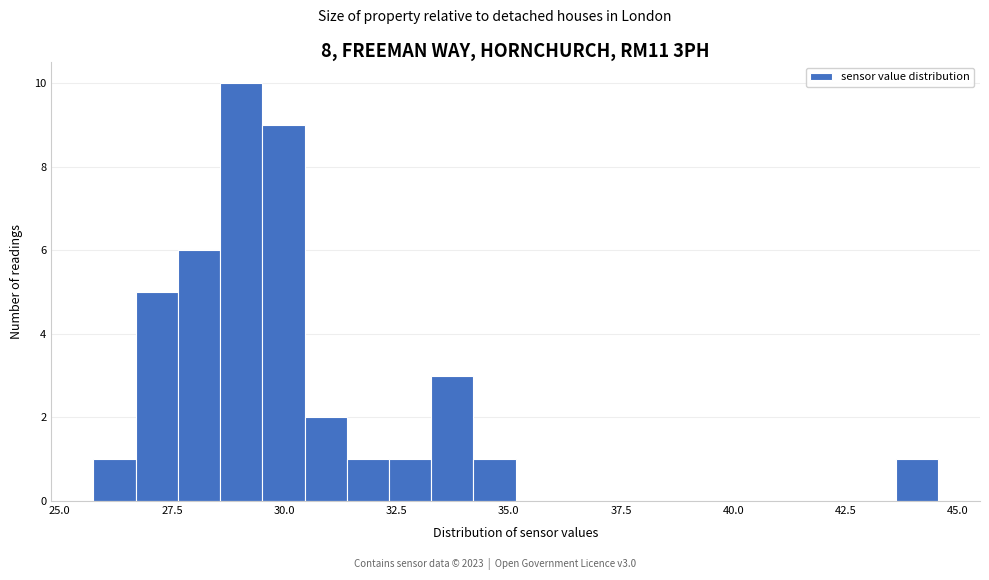

Around what value on the x-axis is the tallest bar? Give the approximate position of its centre, as read against the axis.

29.0